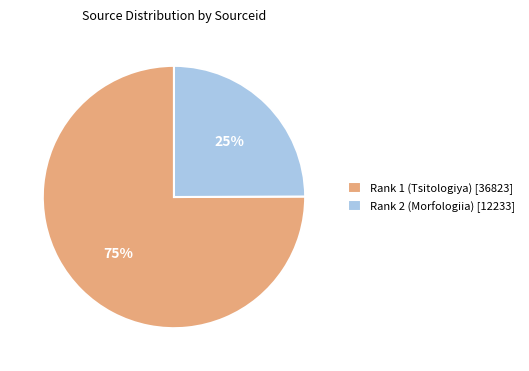

How many slices are in this pie chart?

2